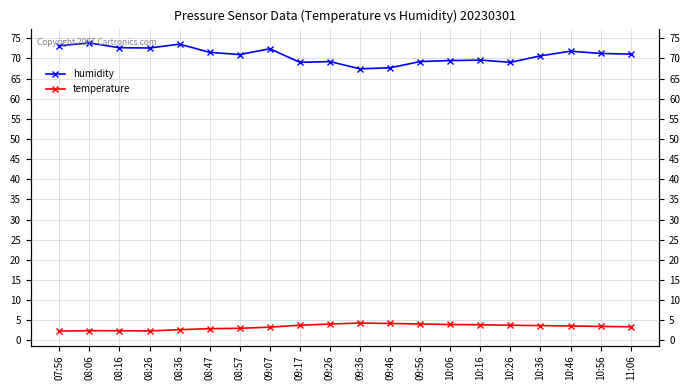

In humidity, how many points are lower than both neighbors (excluding endpoints)?

5